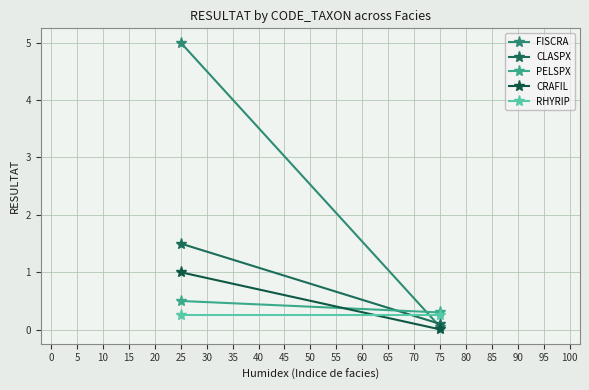

Which series has the largest total across all categories?

FISCRA